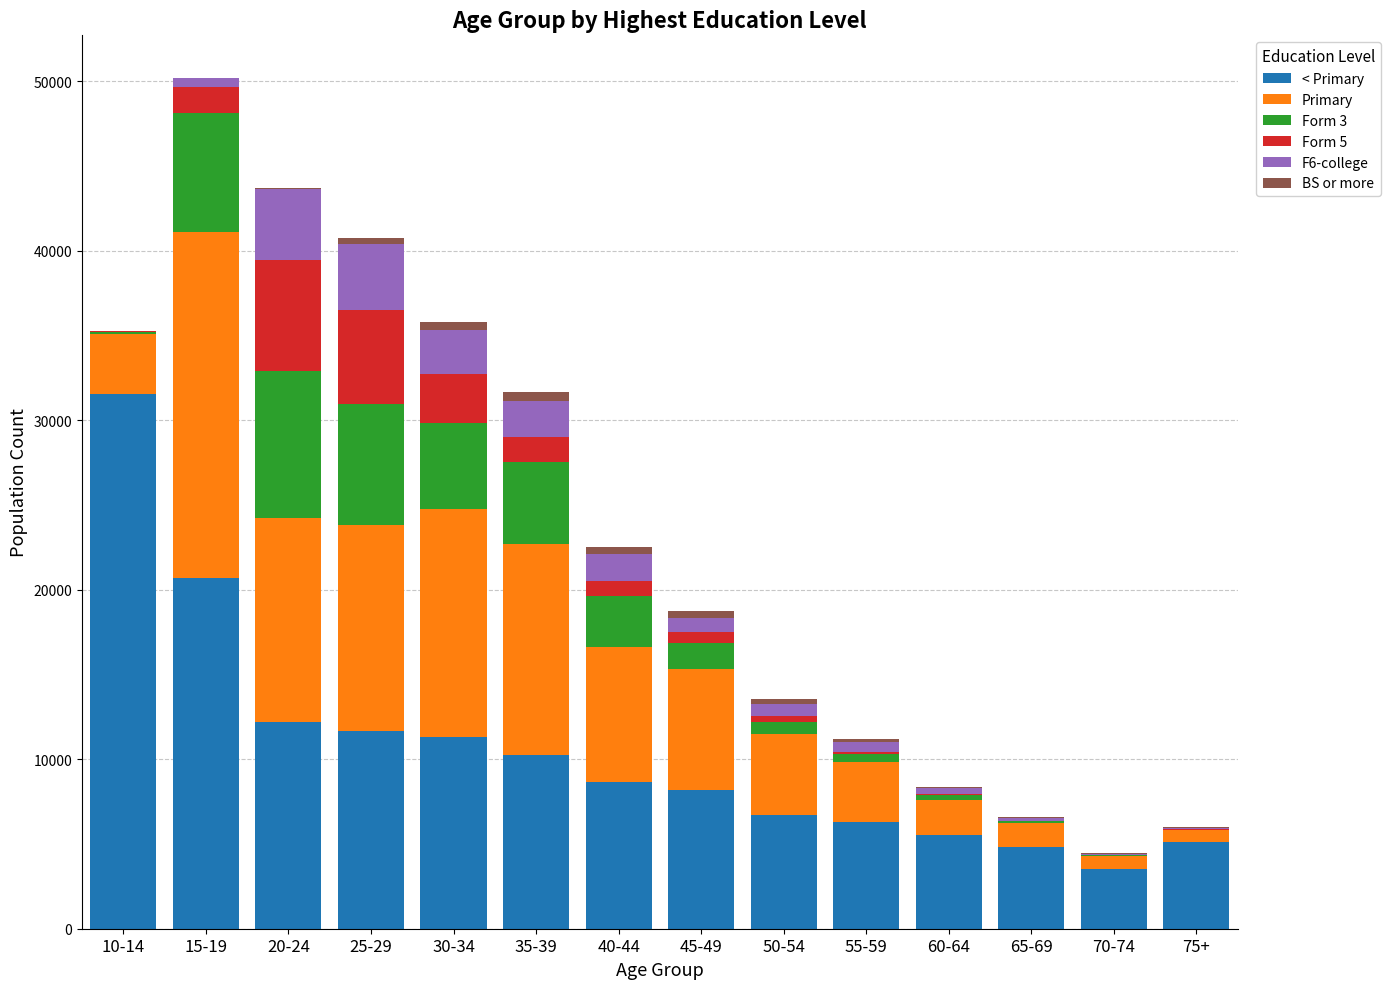

What is the highest value of the < Primary series?

31567